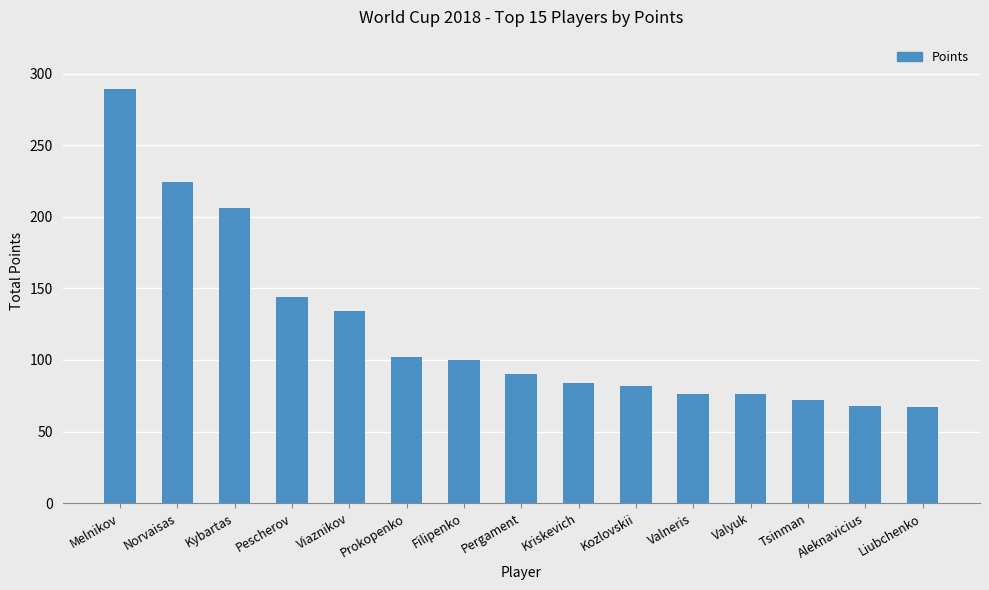

How many bars are there in total?

15